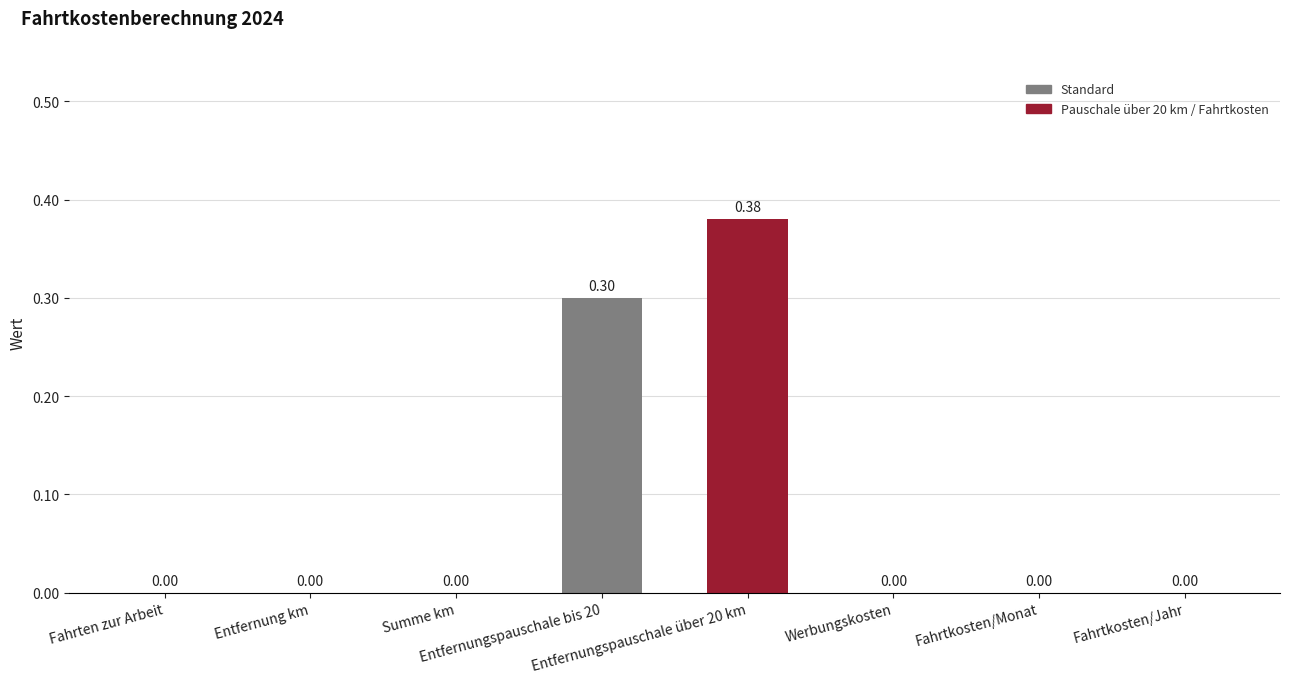

How many values exceed 0?

2